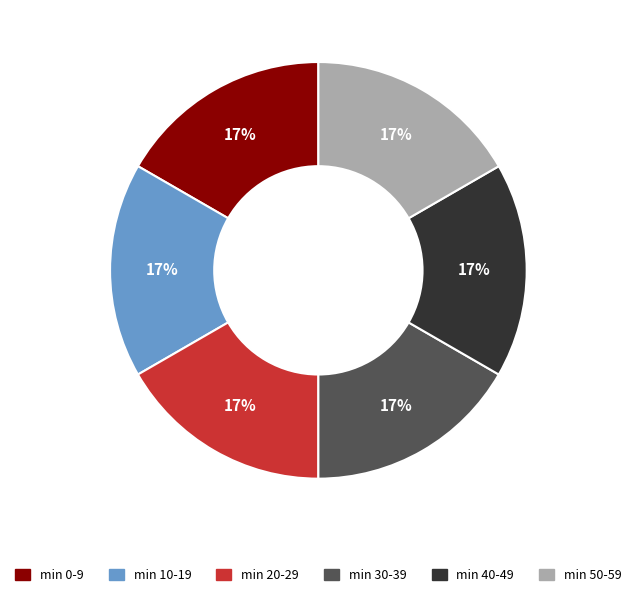

Approximately how many times larger is the value at min 50-59 compared to min 30-39?

1.0